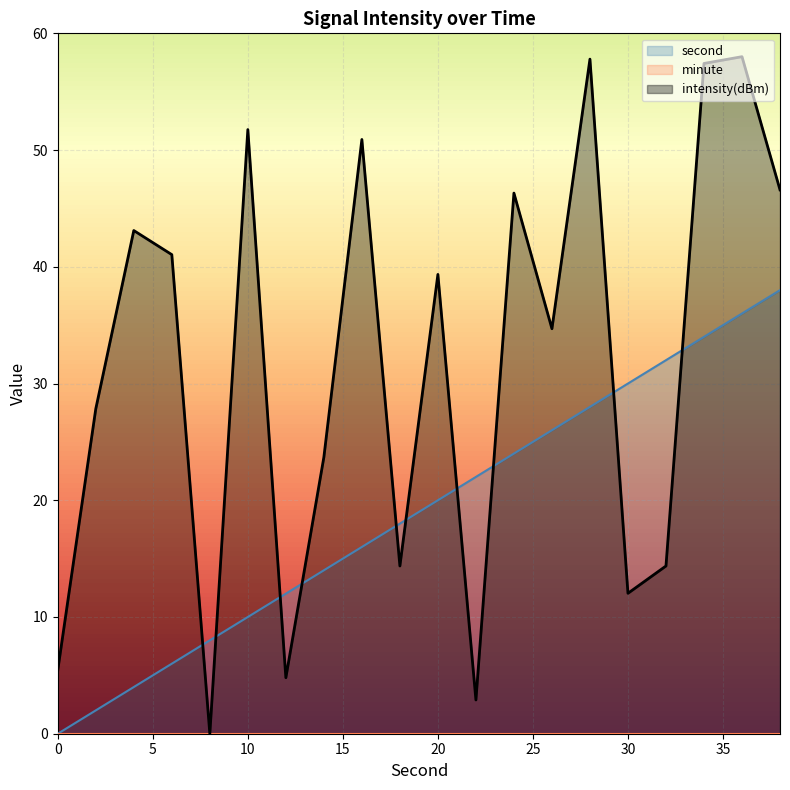

Where does the second series first go above 20?

22